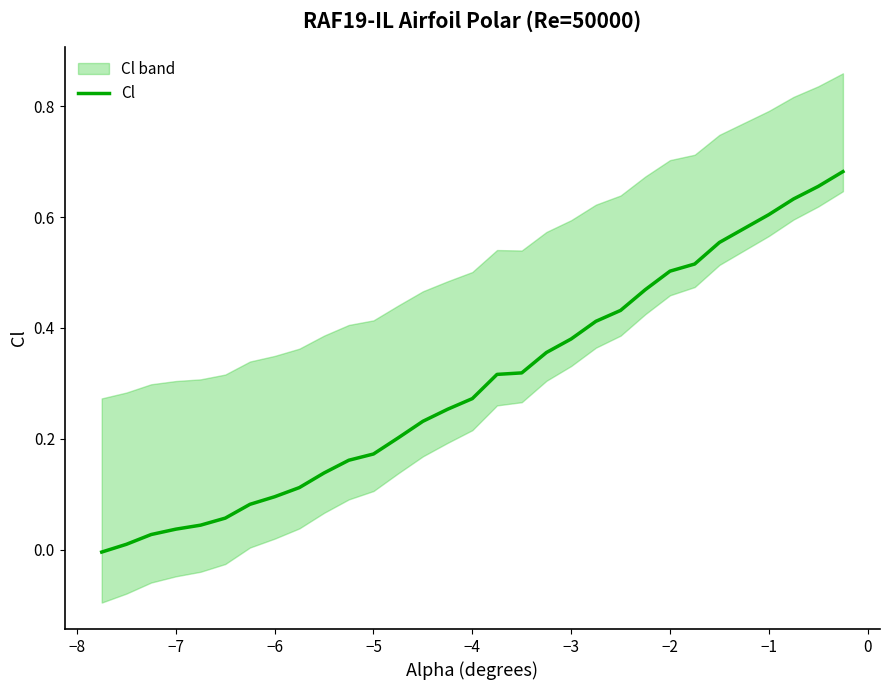

Does the chart display data point markers on the line(s)?

No